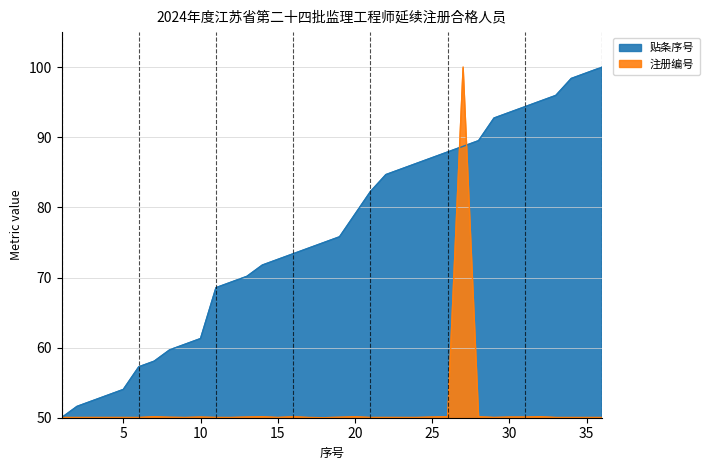

Which has a higher value, 22 or 12?

22